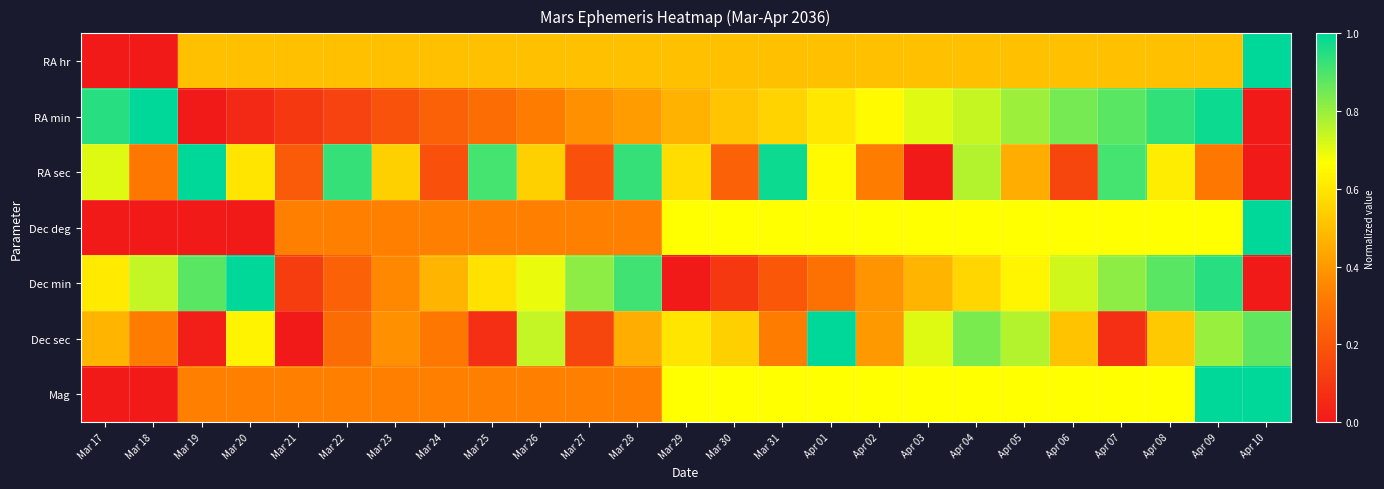

What is the difference between the highest and lowest values at Apr 02?

0.3